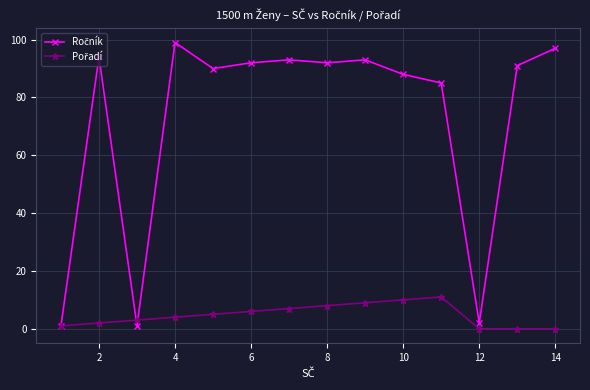

What is the greatest value displayed?

99